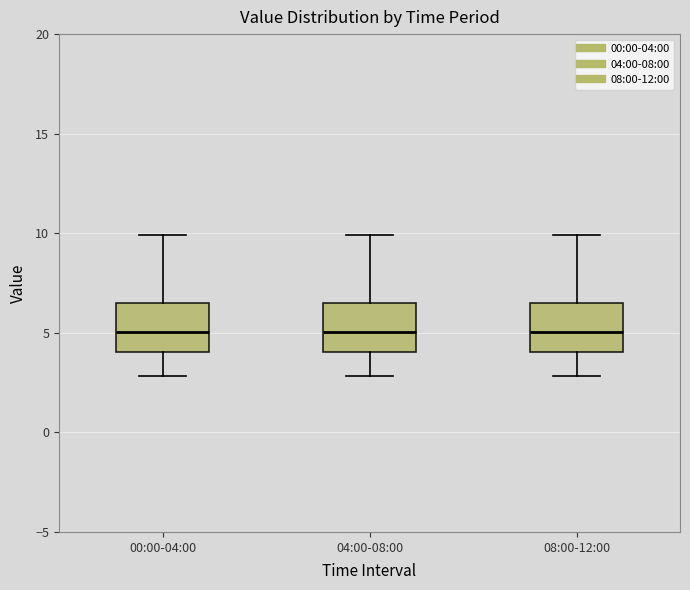

Reading left to right, read every box against the y-axis: the position of its median line, the range the box covers, and the ends of its whiskers. The values are not printed on the chart, so give them approximately, as read against the axis.

00:00-04:00: median 5.0, box 4.0 to 6.5, whiskers 3.0 to 10.0
04:00-08:00: median 5.0, box 4.0 to 6.5, whiskers 3.0 to 10.0
08:00-12:00: median 5.0, box 4.0 to 6.5, whiskers 3.0 to 10.0